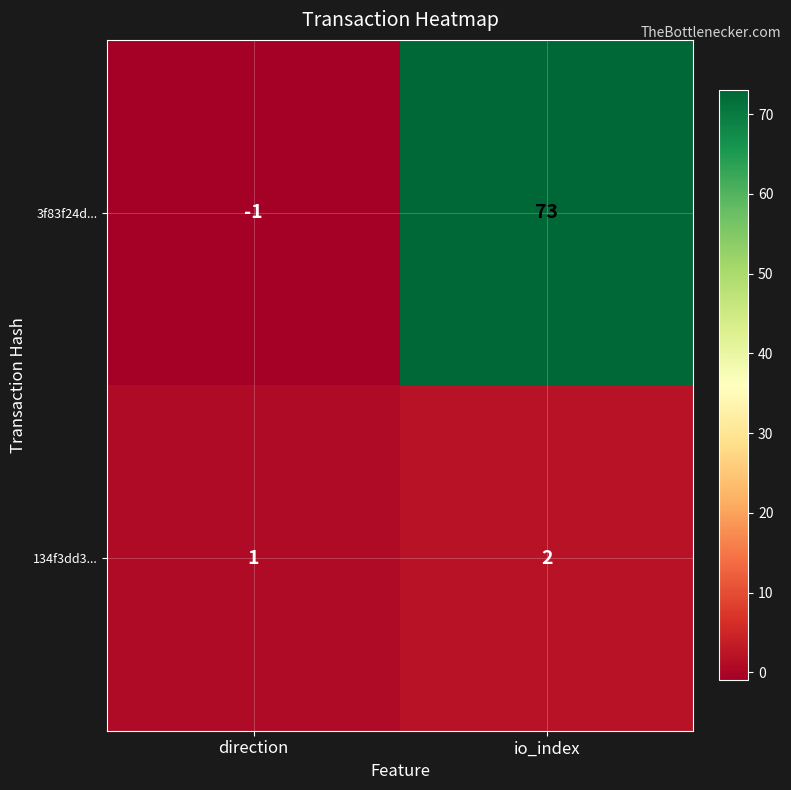

What is the sum of all 3f83f24d... values?

72